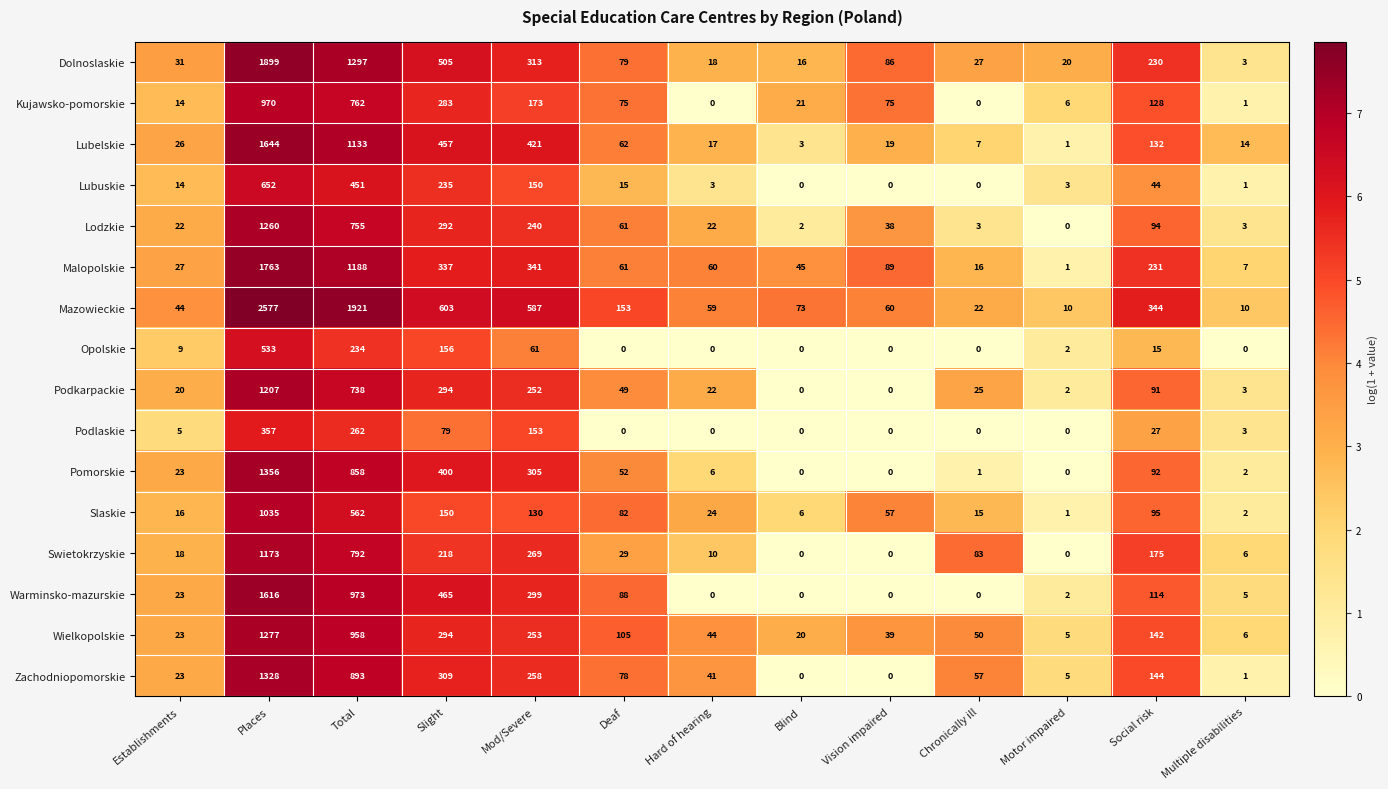

Which category has the highest value across all series?

Places